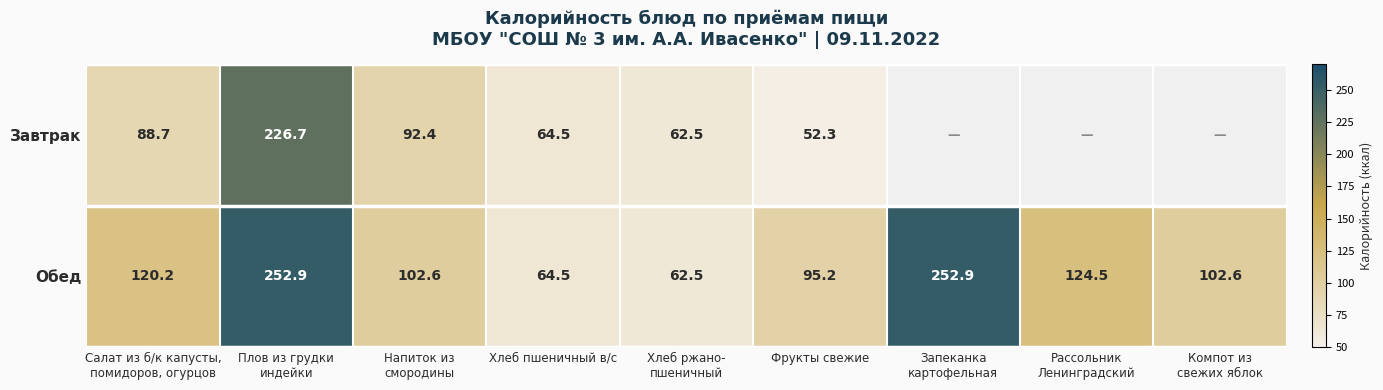

What is the highest value of the Обед series?

252.9